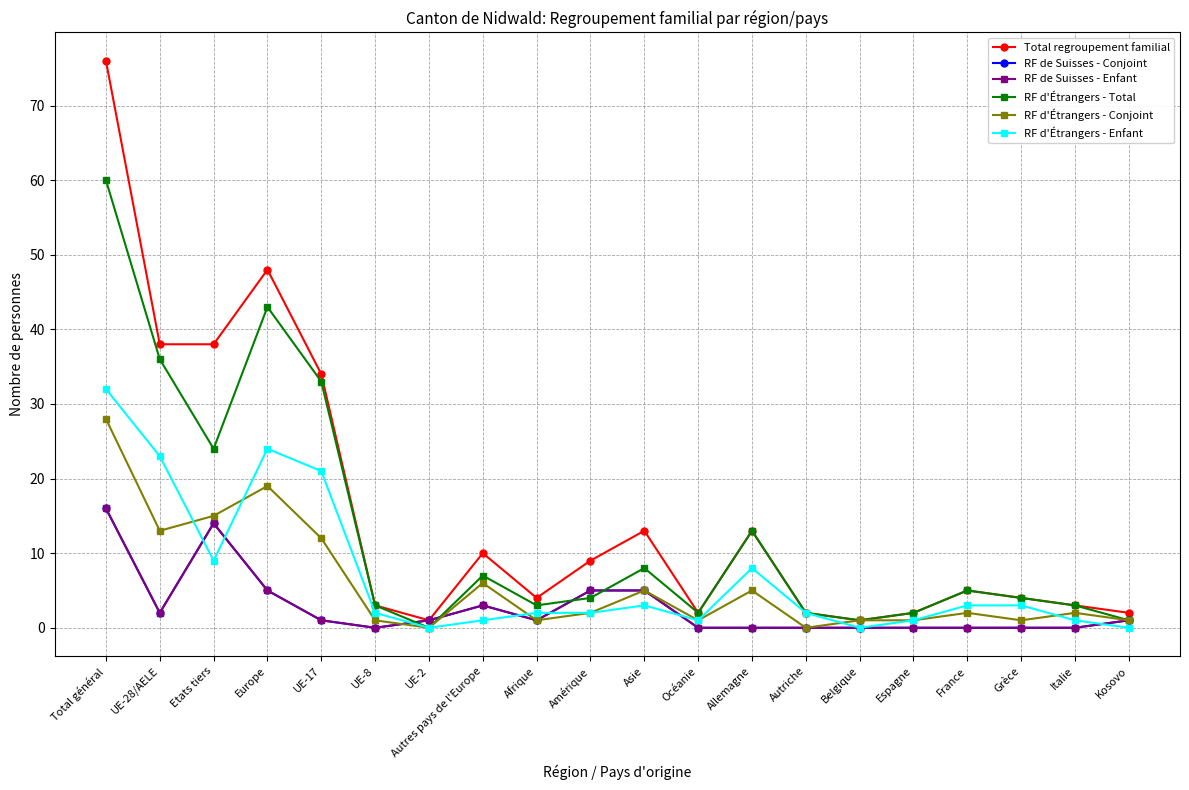

Which series changed the most between Espagne and Kosovo?

RF de Suisses - Conjoint